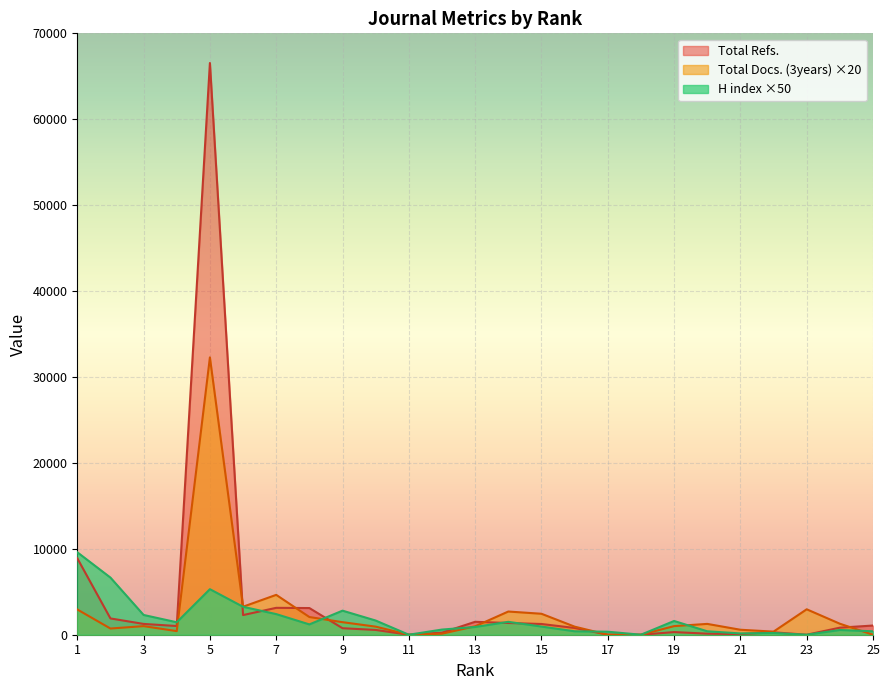

At how many categories does at least one series exceed 44393?

1